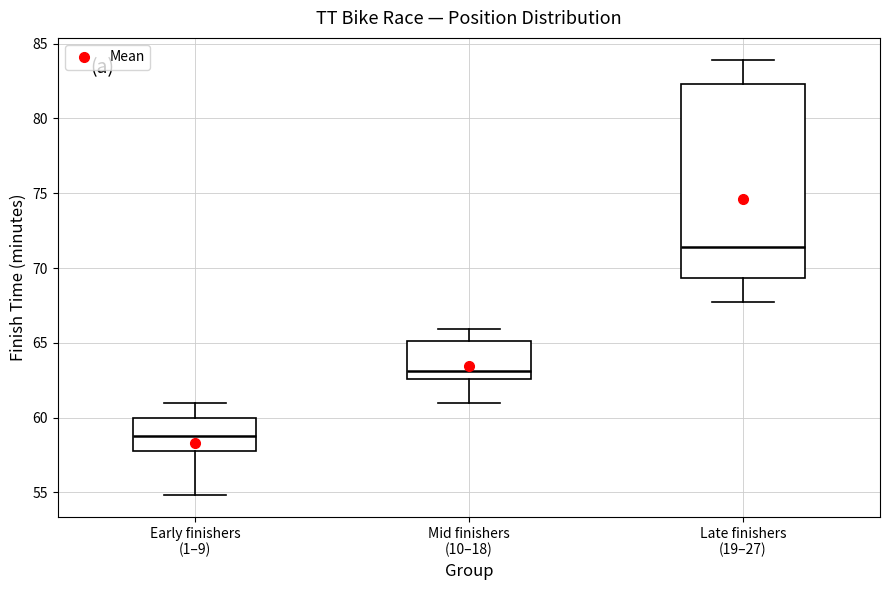

Reading left to right, transcribe this box plot: for each box, give where its median line is, the range the box spans, and where its two whiskers end, as read against the y-axis. The values are not printed on the chart, so give them approximately, as read against the axis.

Early finishers (1–9): median 59.0, box 58.0 to 60.0, whiskers 55.0 to 61.0
Mid finishers (10–18): median 63.0, box 62.5 to 65.0, whiskers 61.0 to 66.0
Late finishers (19–27): median 71.5, box 69.5 to 82.5, whiskers 67.5 to 84.0